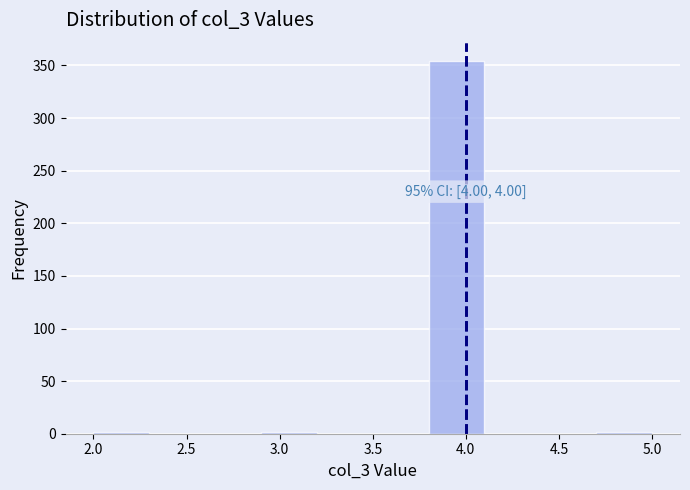

Which range on the x-axis has the tallest bar?

3.8 to 4.1